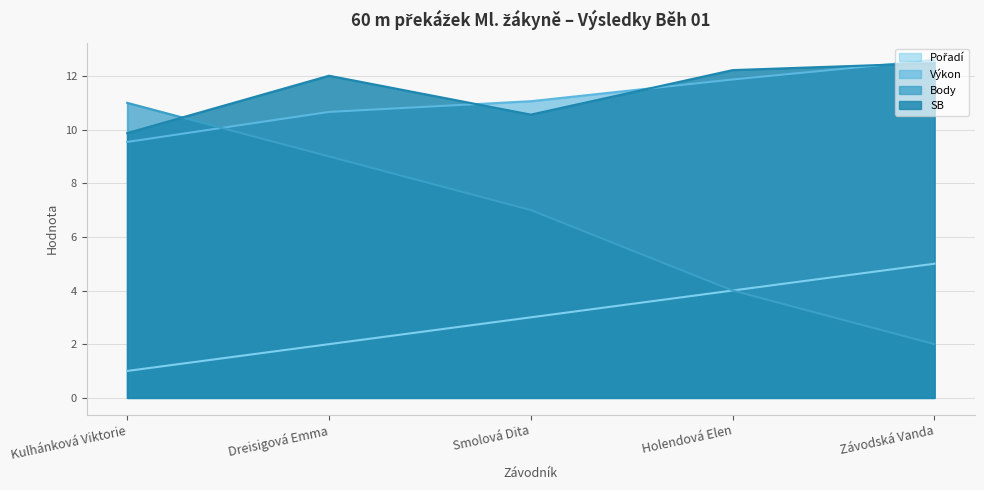

What value does the SB series have at Závodská Vanda?

12.5